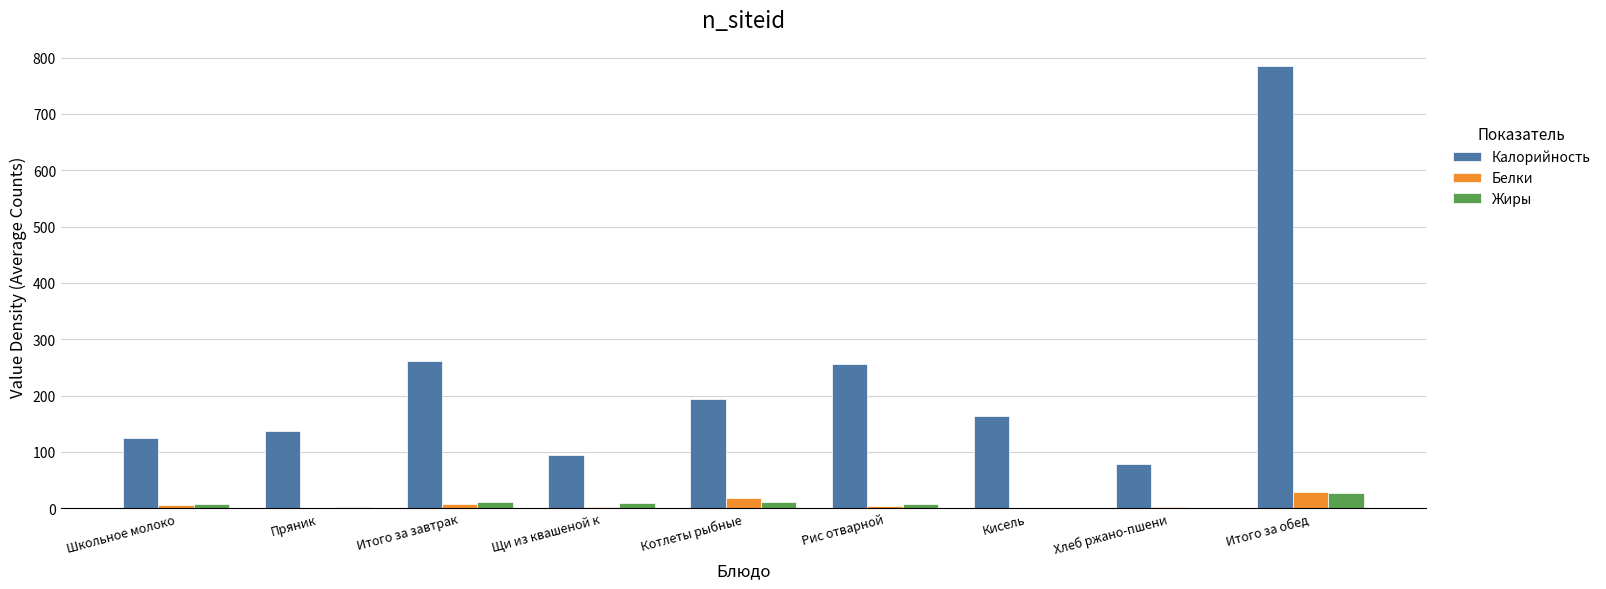

Between Пряник and Котлеты рыбные, which series saw the biggest shift?

Калорийность